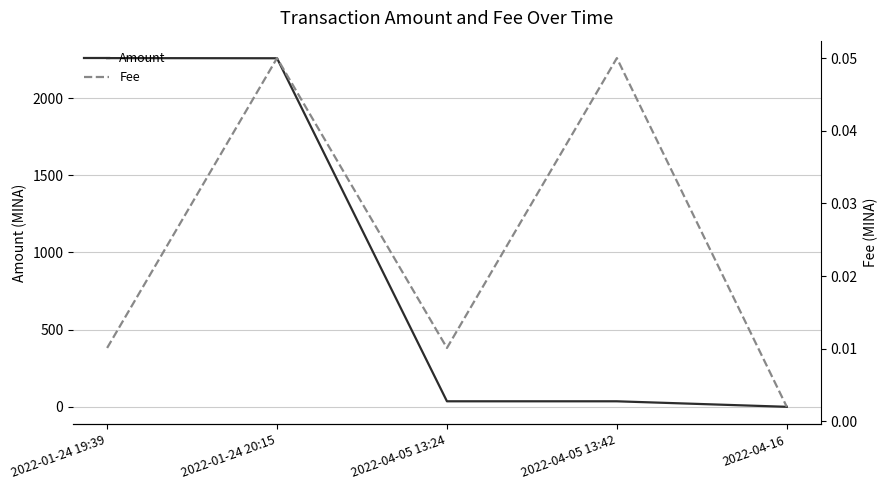

The value of Fee at 2022-04-05 13:24 is 0.0. True or false?

True